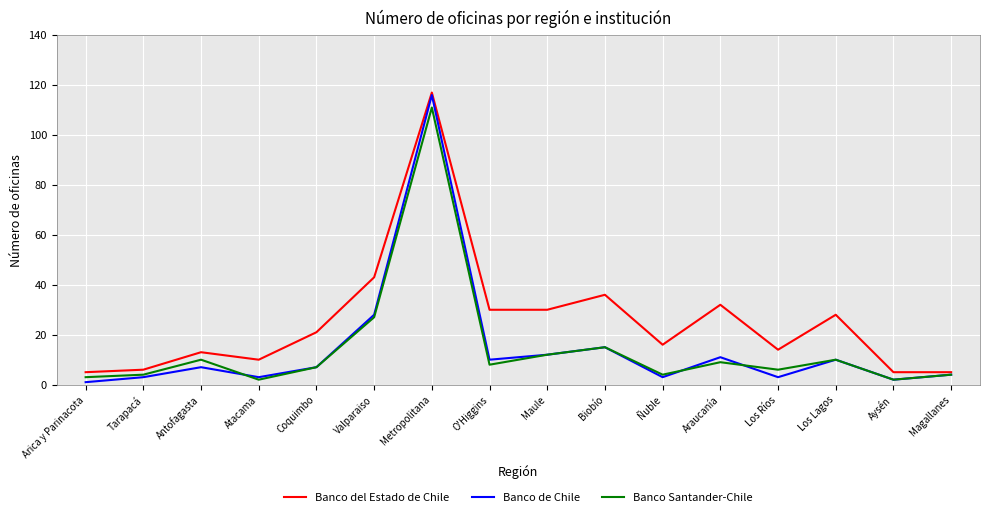

What position from the right is Antofagasta?

14